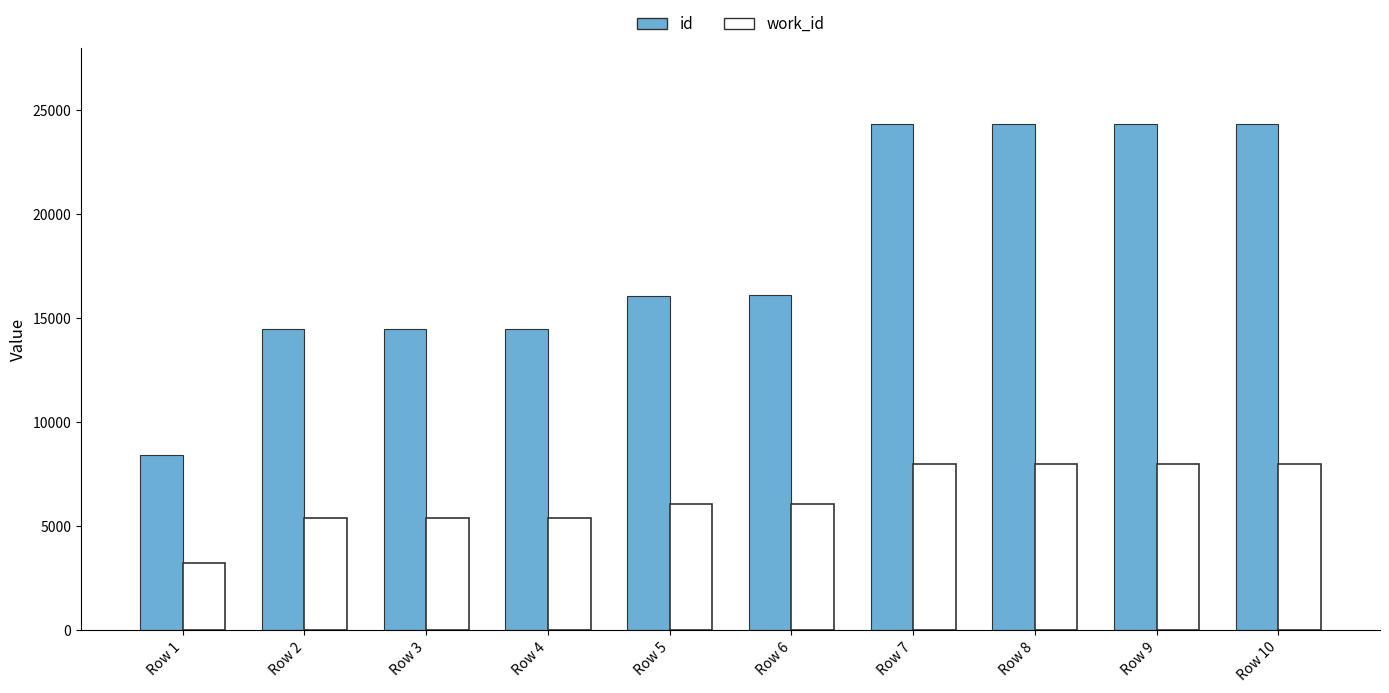

What is the average value of the work_id series?

6342